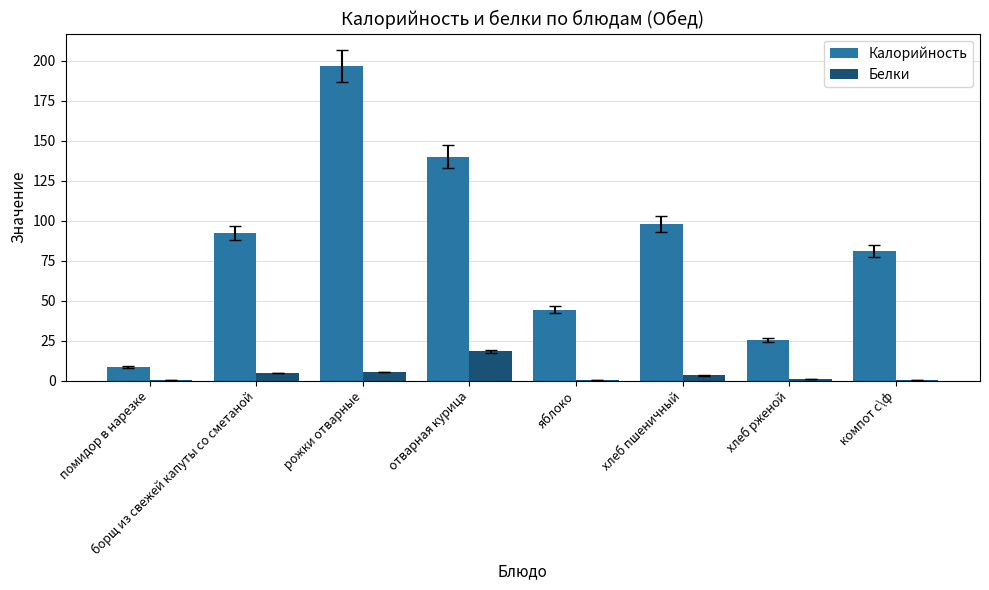

What is the sum of all Калорийность values?

686.3